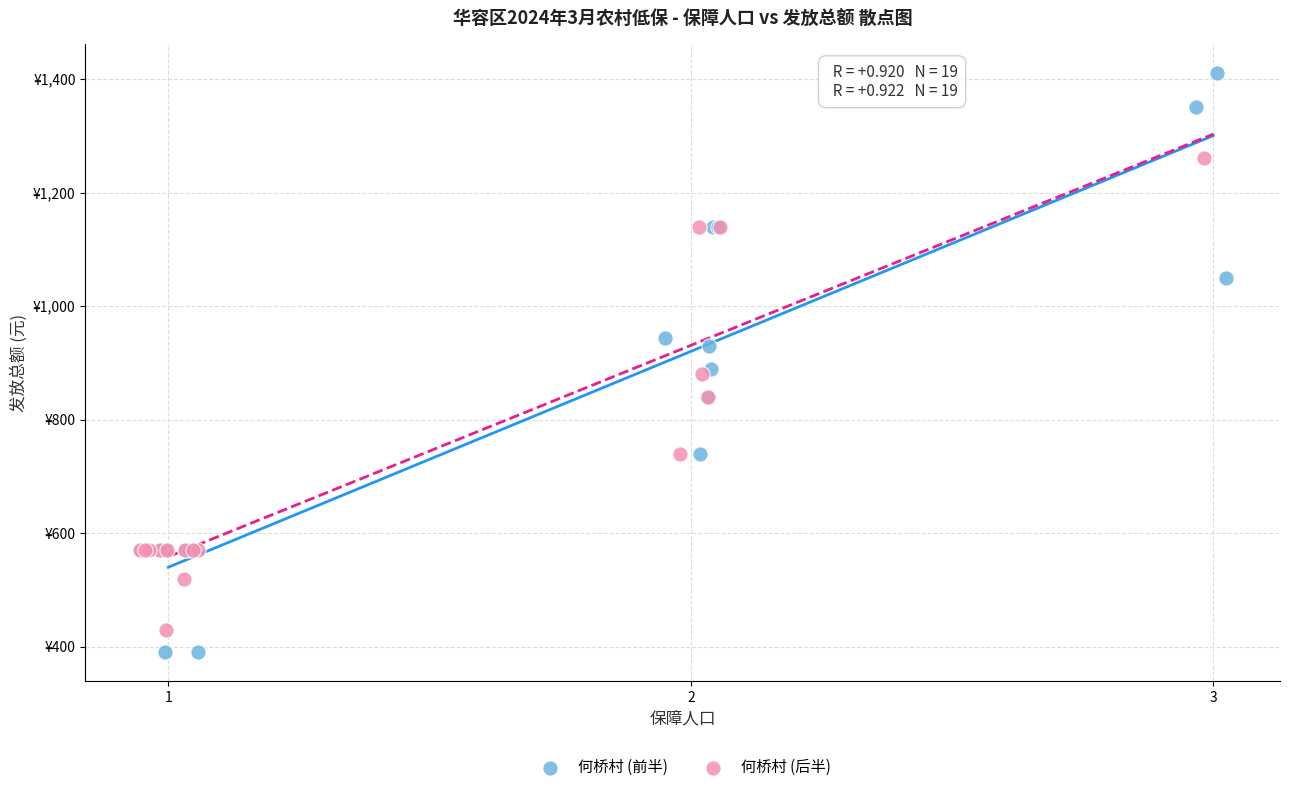

What are all the series names shown in the legend?

何桥村 (前半), 何桥村 (后半)